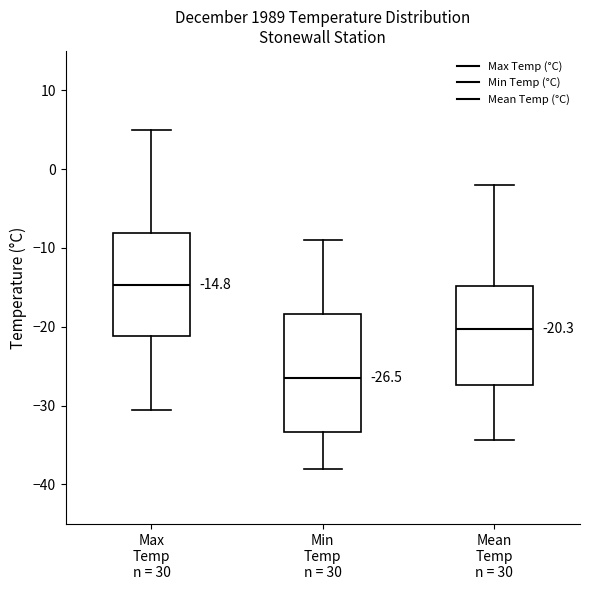

Comparing the boxes themselves (not the whiskers), which one is the tallest?

Min Temp n = 30